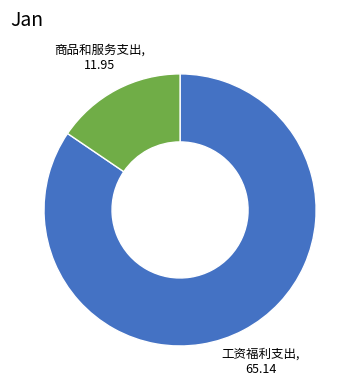

Does any single category account for the majority?

Yes